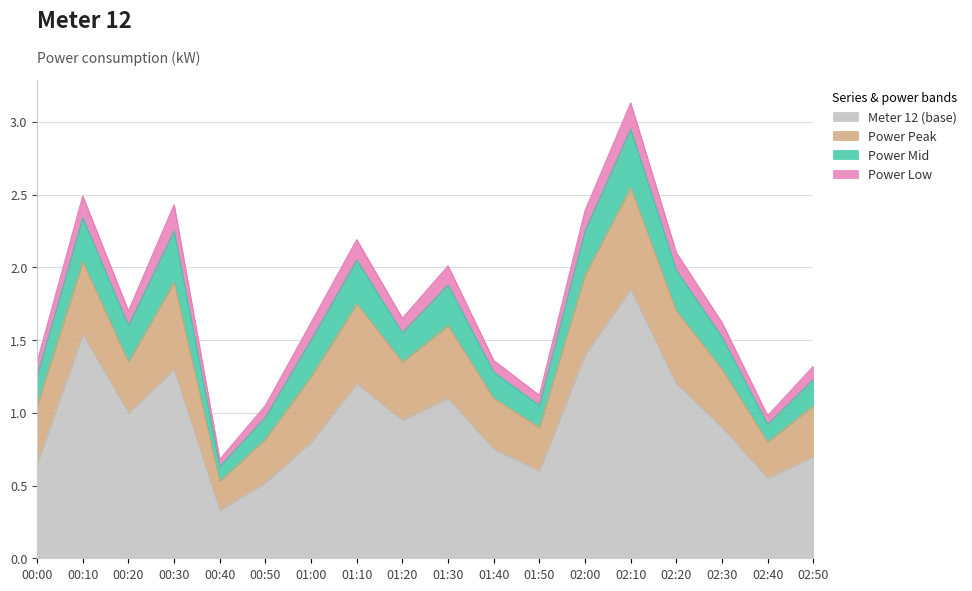

Which has a higher value, 00:20 or 00:40?

00:20